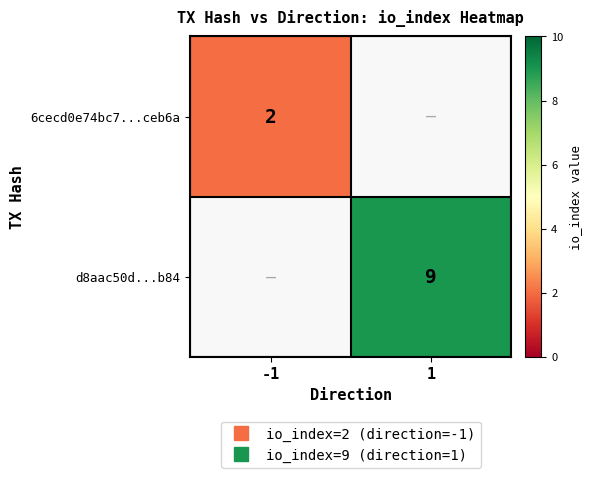

Rank the categories by 6cecd0e74bc7...ceb6a value from highest to lowest.

-1, 1